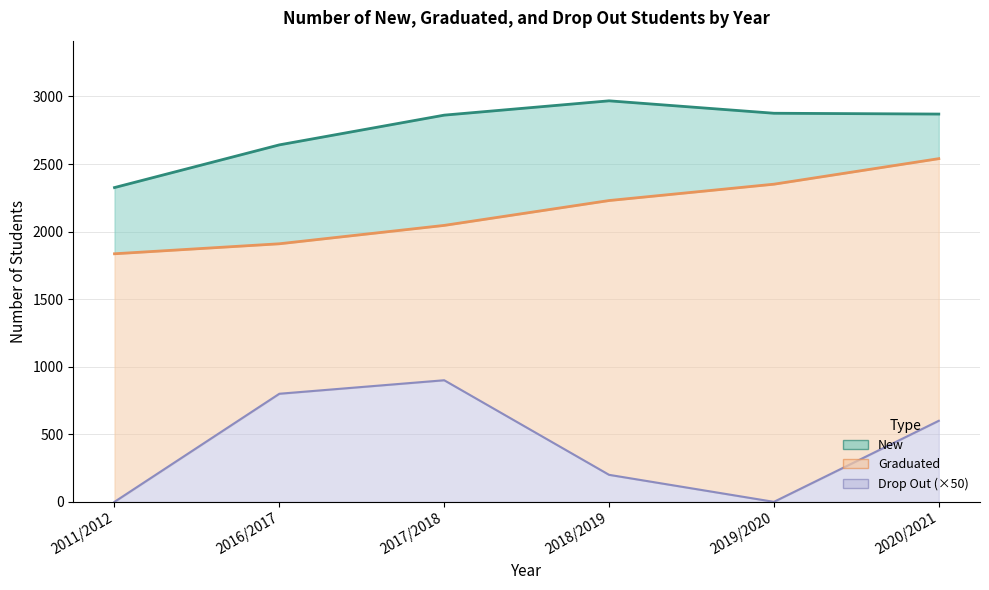

Count the number of data series in this chart.

3